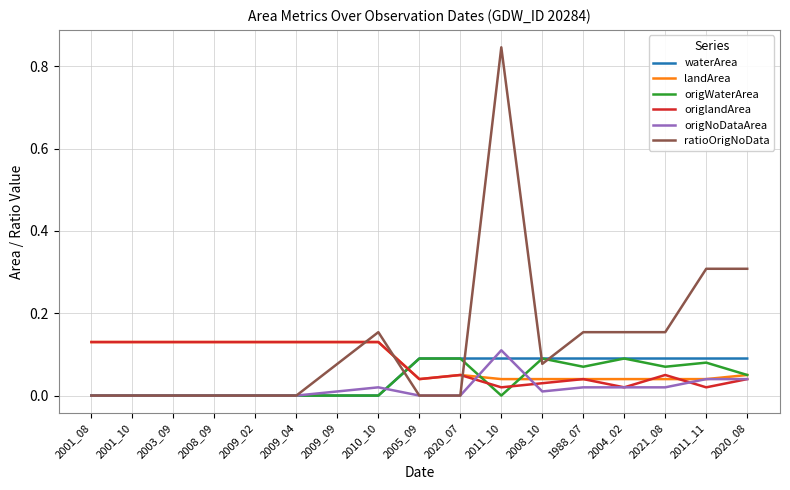

What is the total value across all series at 2020_08?

0.6